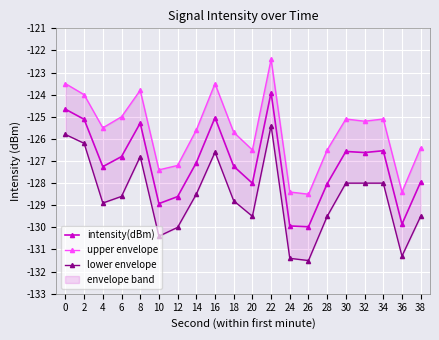

The lower envelope series shows -131.3 at 36. True or false?

True